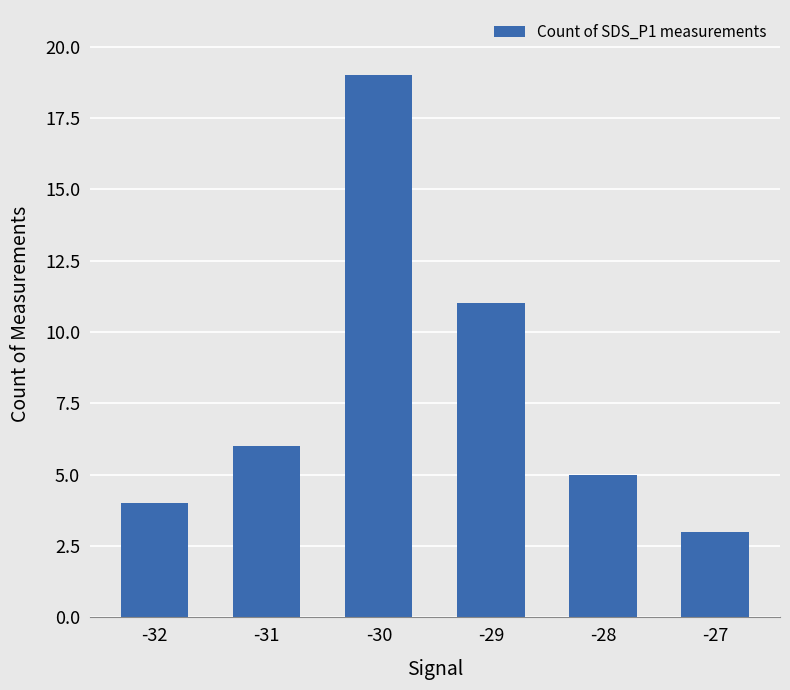

What value does the data have at -29, to the nearest 10?

10